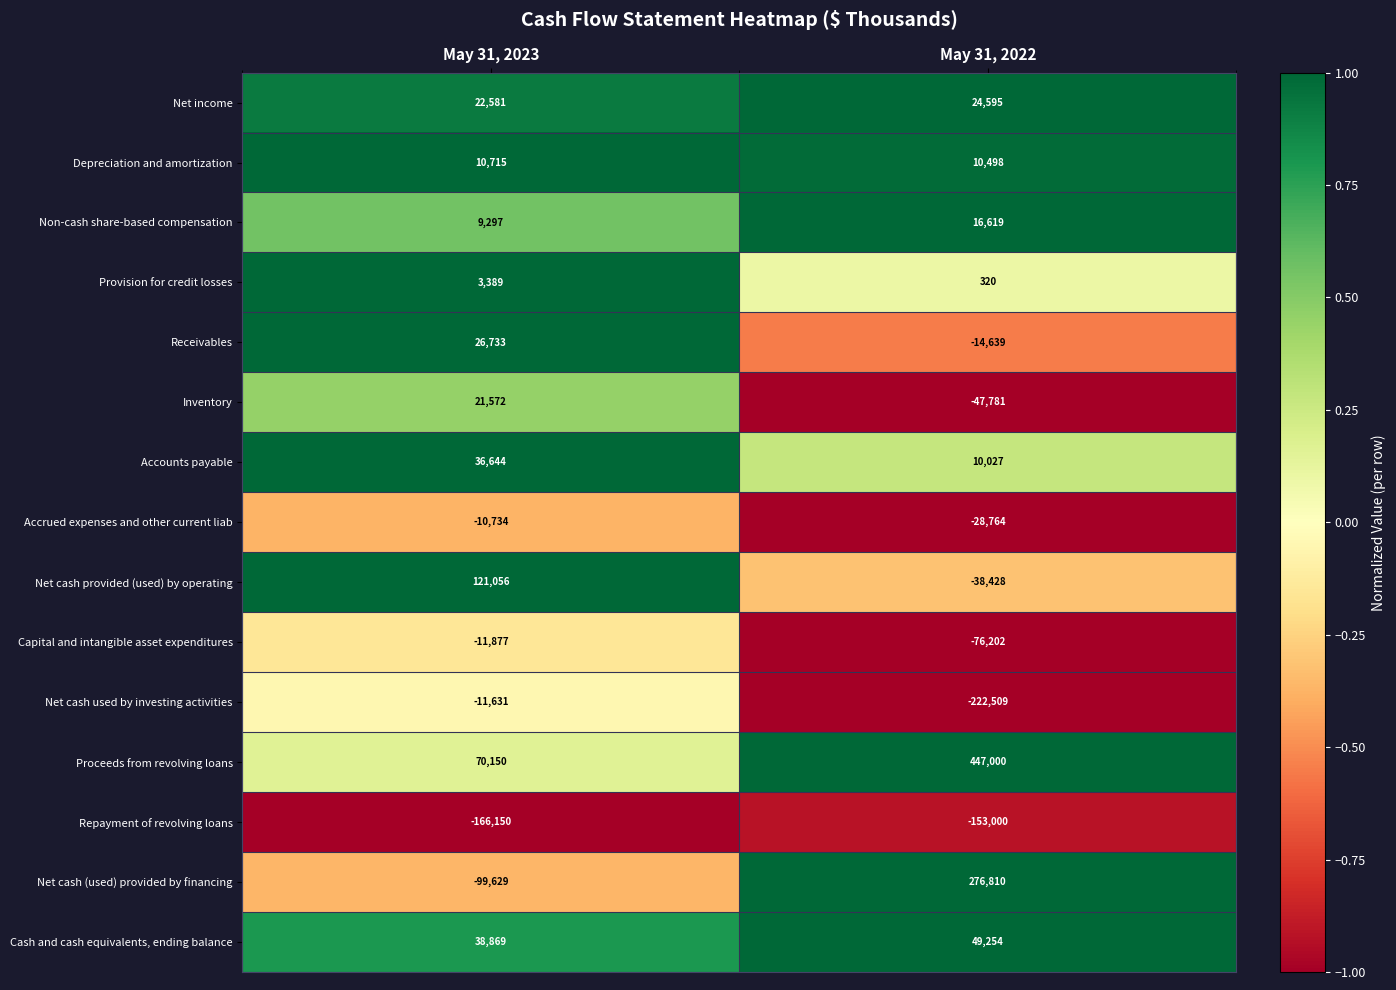

What is the spread (max minus min) of values at May 31, 2023?

287206